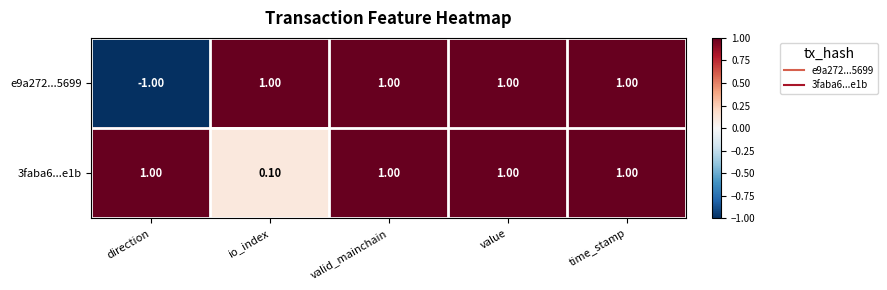

Which series has the largest total across all categories?

3faba6...e1b